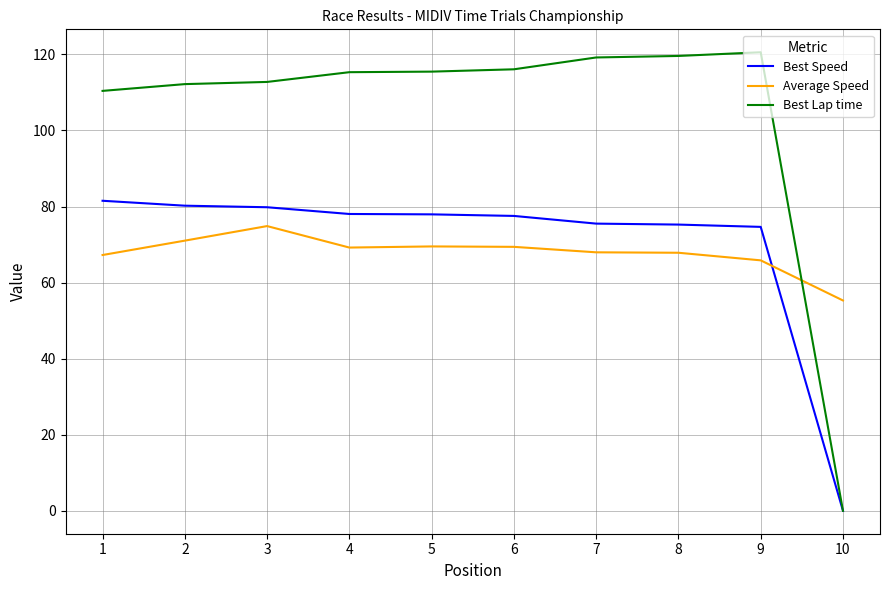

True or false: Average Speed and Best Speed cross at least once.

True